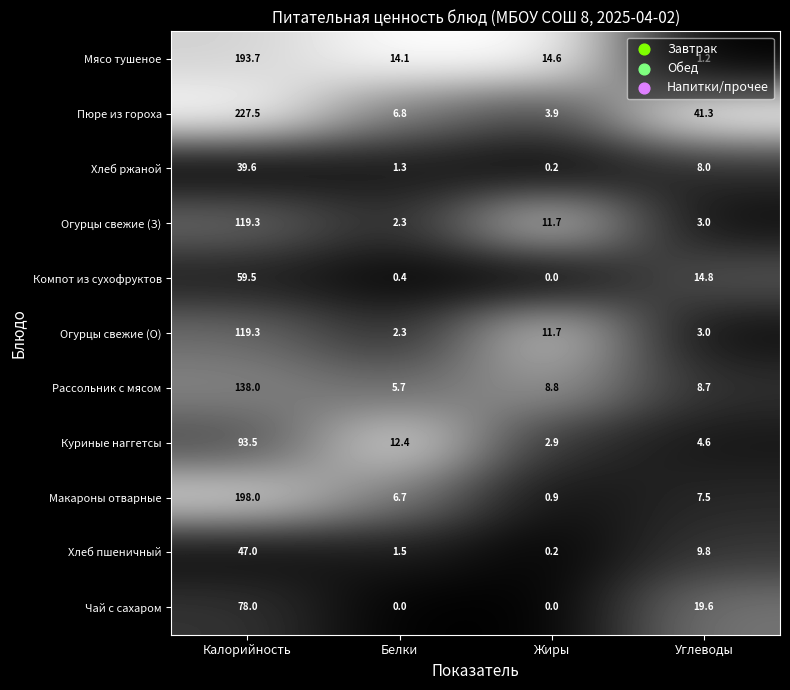

At how many categories does at least one series exceed 0?

4